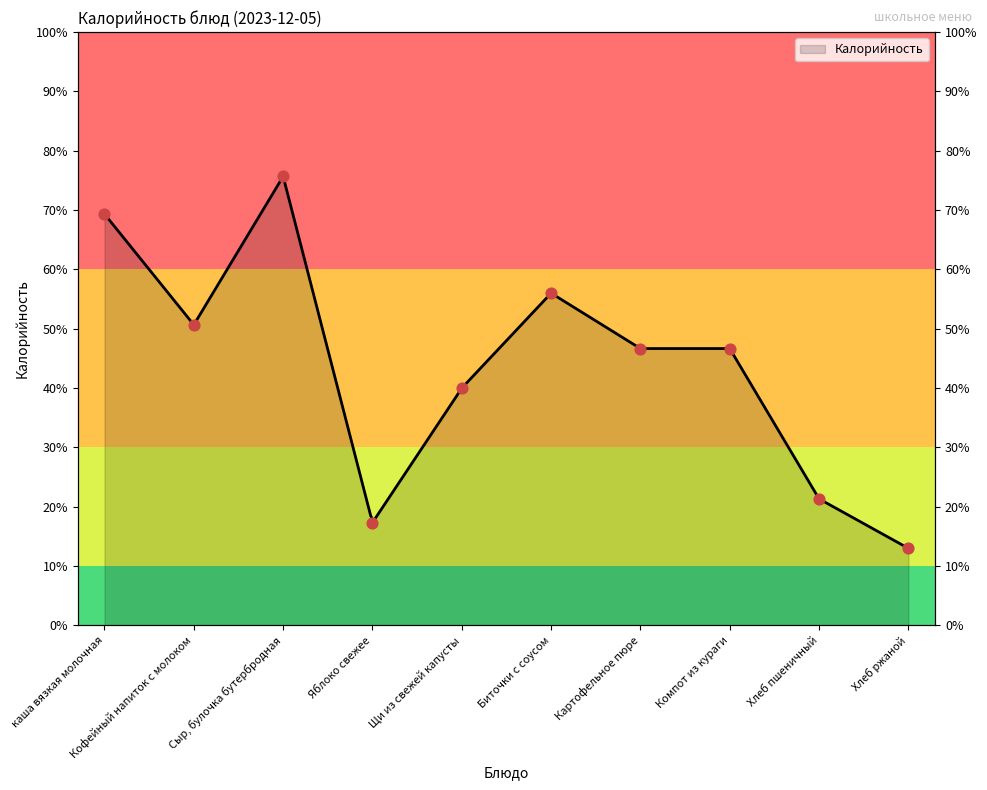

What is the change in value from Сыр, булочка бутербродная to Хлеб ржаной?

-188